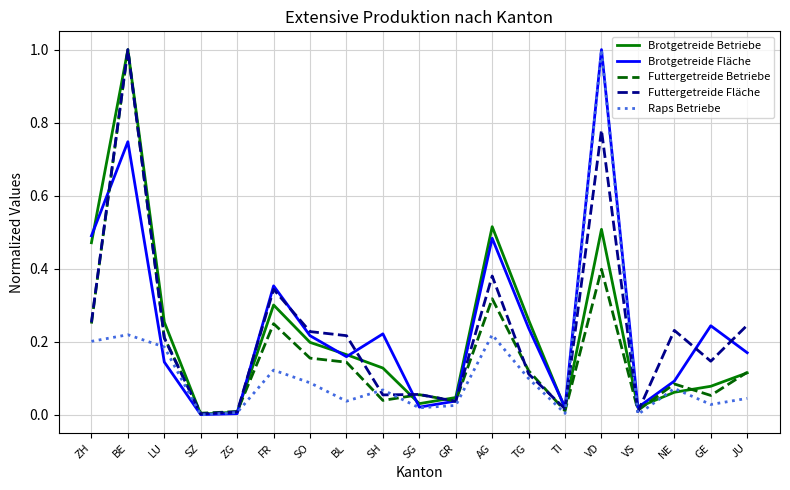

What is the highest value of the Brotgetreide Fläche series?

1.0